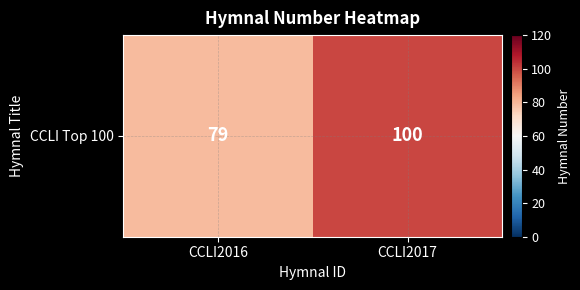

True or false: the data shows 61 at CCLI2017.

False